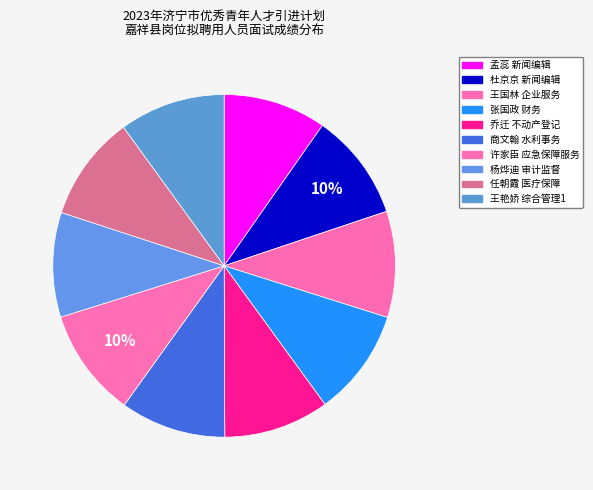

How many segments does this pie chart have?

10